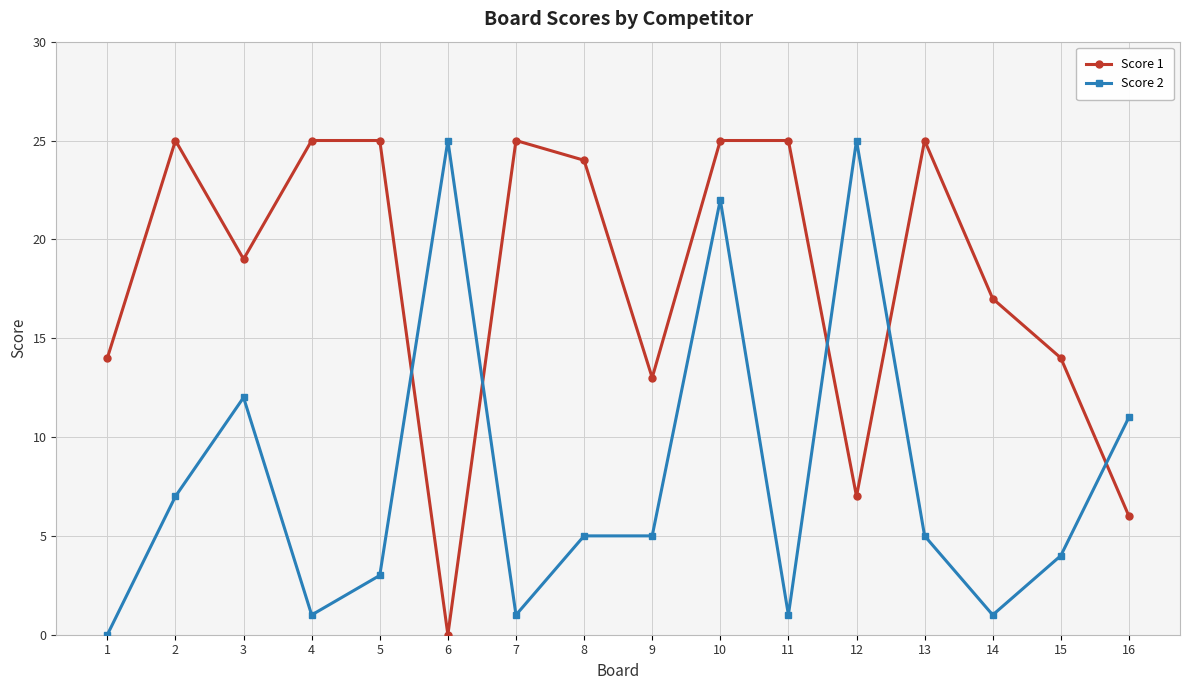

What is the difference between the maximum and minimum values in the Score 2 series?

25